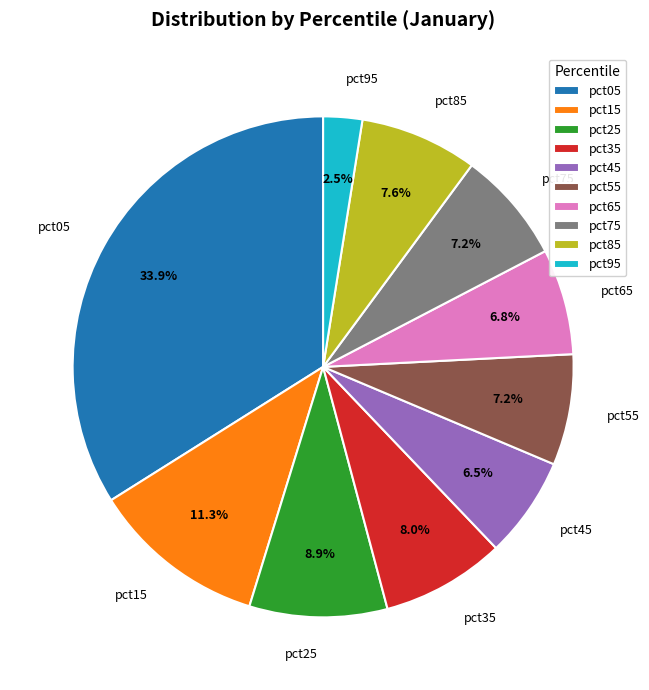

Which category has the biggest portion of the pie?

pct05